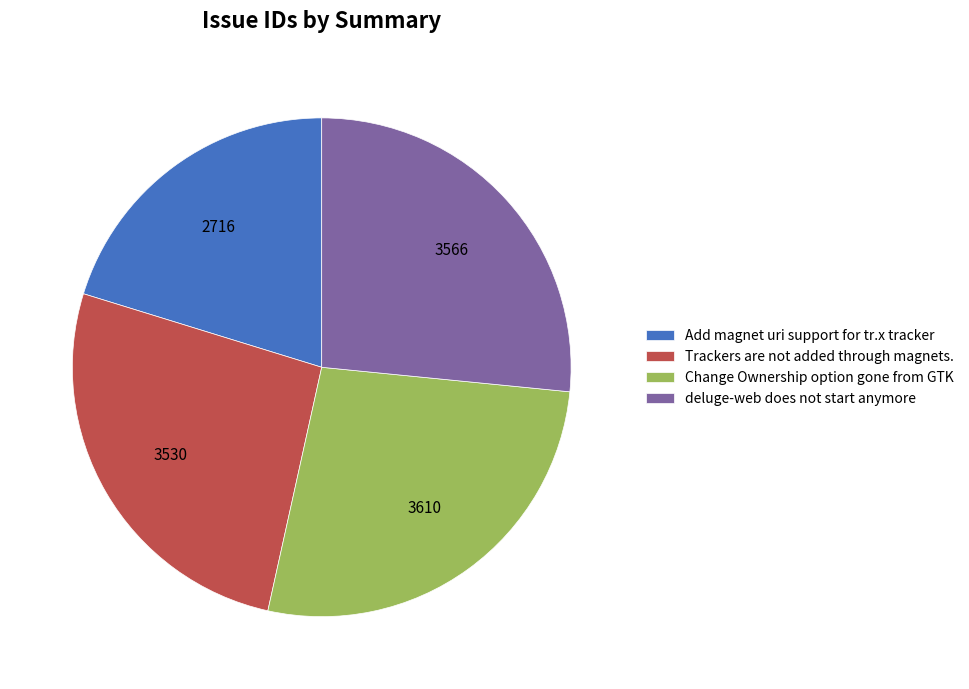

Is Trackers are not added through magnets. the majority of the pie?

No